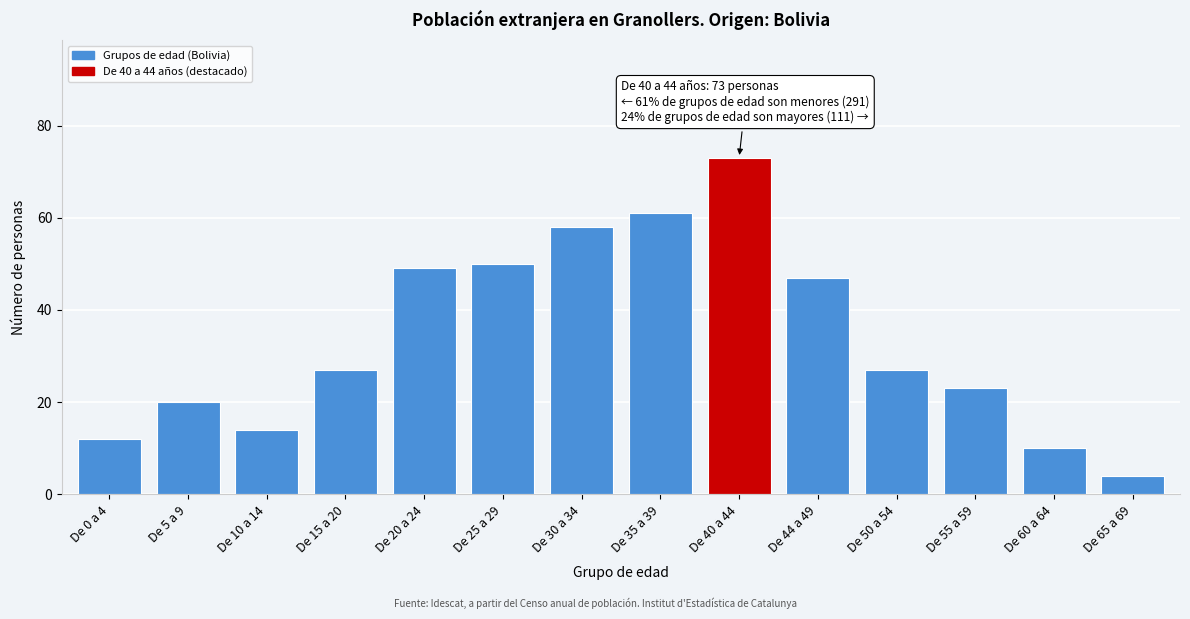

Reading right to left, transcribe all the data shown in this chart.

De 65 a 69=4	De 60 a 64=10	De 55 a 59=23	De 50 a 54=27	De 44 a 49=47	De 40 a 44=73	De 35 a 39=61	De 30 a 34=58	De 25 a 29=50	De 20 a 24=49	De 15 a 20=27	De 10 a 14=14	De 5 a 9=20	De 0 a 4=12